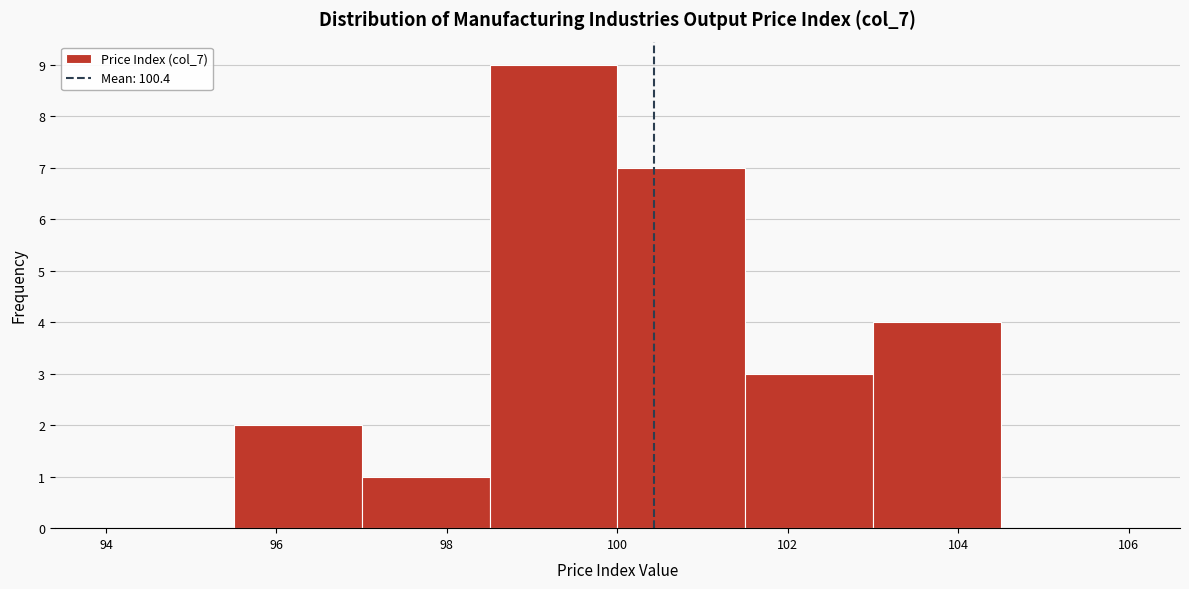

Reading left to right, transcribe this chart: for each bar, give the range it covers on the x-axis and its height. Neither the bar edges nor the heights are printed on the chart, so give them approximately, as read against the axes.

94.0 to 95.5: 0
95.5 to 97.0: 2
97.0 to 98.5: 1
98.5 to 100.0: 9
100.0 to 101.5: 7
101.5 to 103.0: 3
103.0 to 104.5: 4
104.5 to 106.0: 0